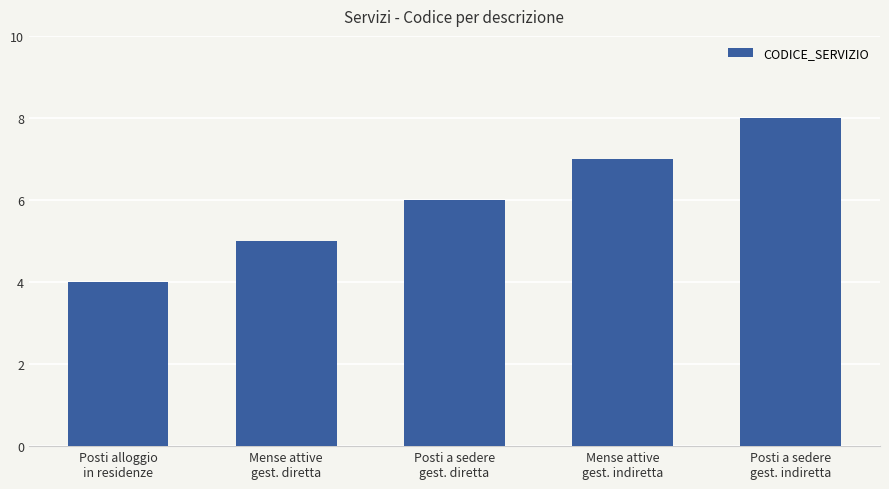

Approximately how many times larger is the value at Mense attive
gest. diretta compared to Mense attive
gest. indiretta?

0.7